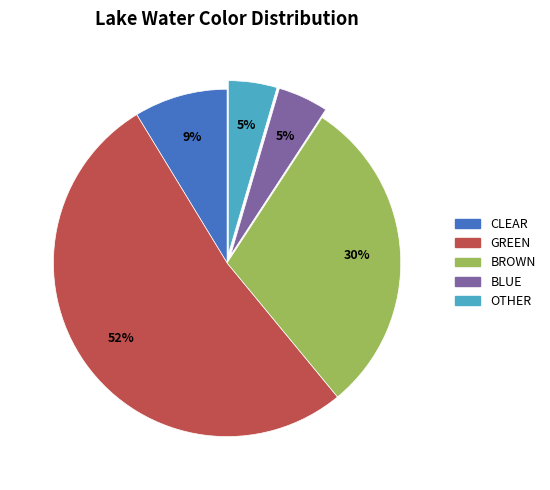

Which has a higher value, OTHER or CLEAR?

CLEAR